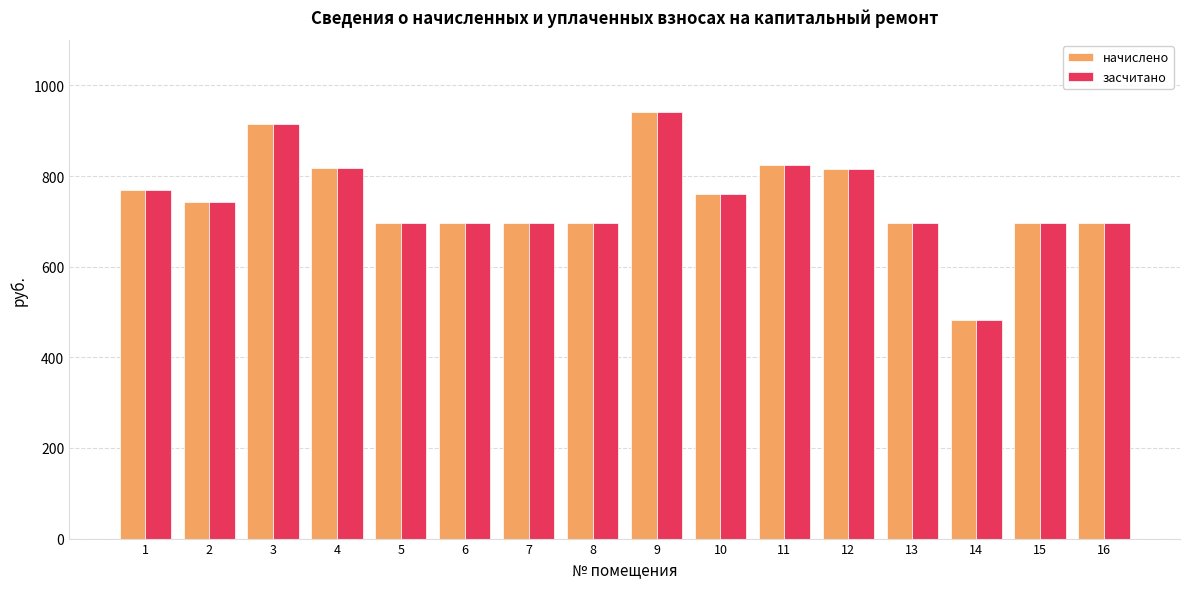

At how many categories does at least one series exceed 590?

15